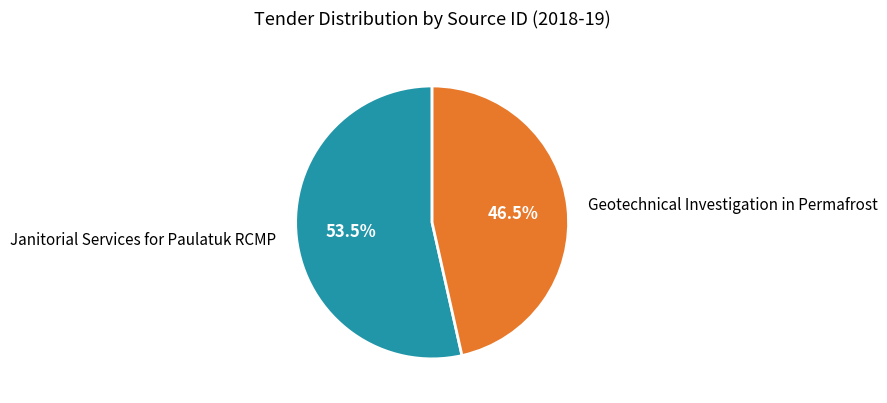

To the nearest percent, what is the difference between the Geotechnical Investigation in Permafrost and Janitorial Services for Paulatuk RCMP slice percentages?

7%